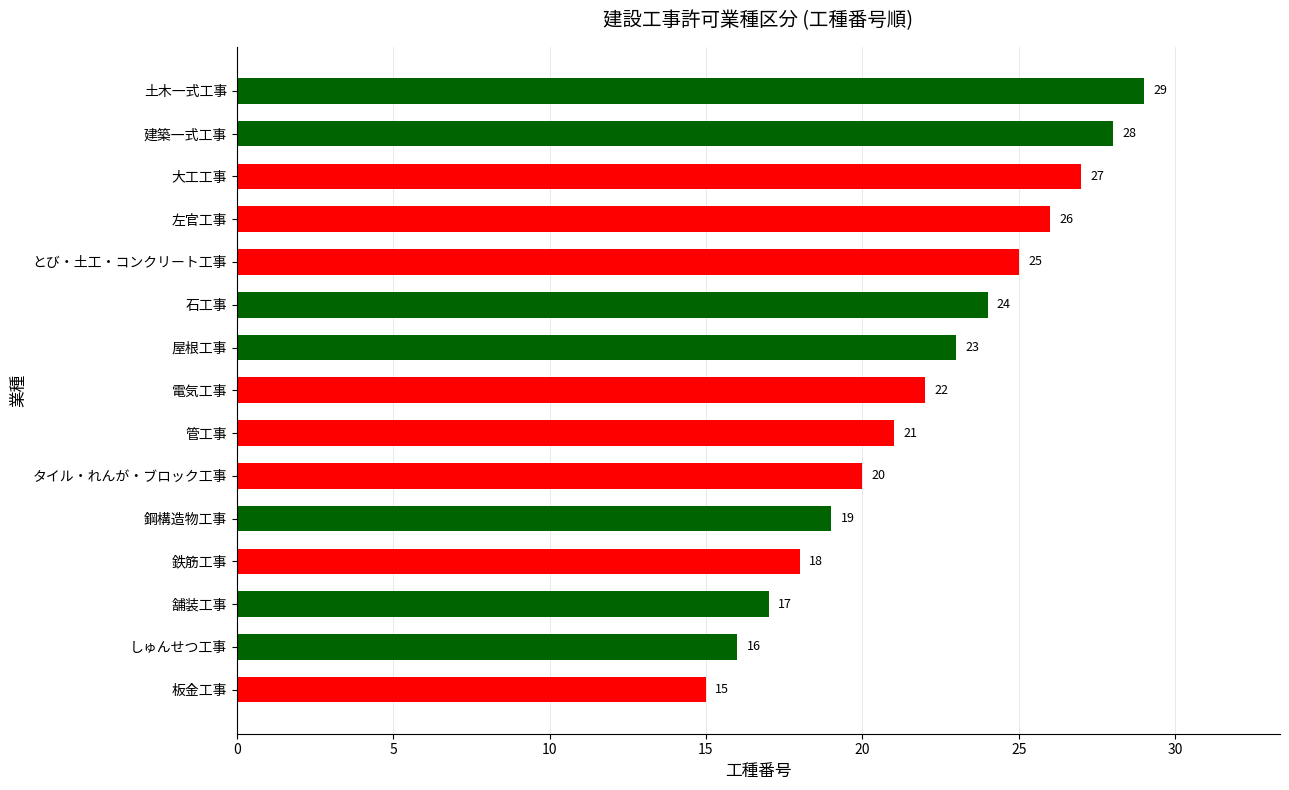

Rank the categories by value from highest to lowest.

土木一式工事, 建築一式工事, 大工工事, 左官工事, とび・土工・コンクリート工事, 石工事, 屋根工事, 電気工事, 管工事, タイル・れんが・ブロック工事, 鋼構造物工事, 鉄筋工事, 舗装工事, しゅんせつ工事, 板金工事